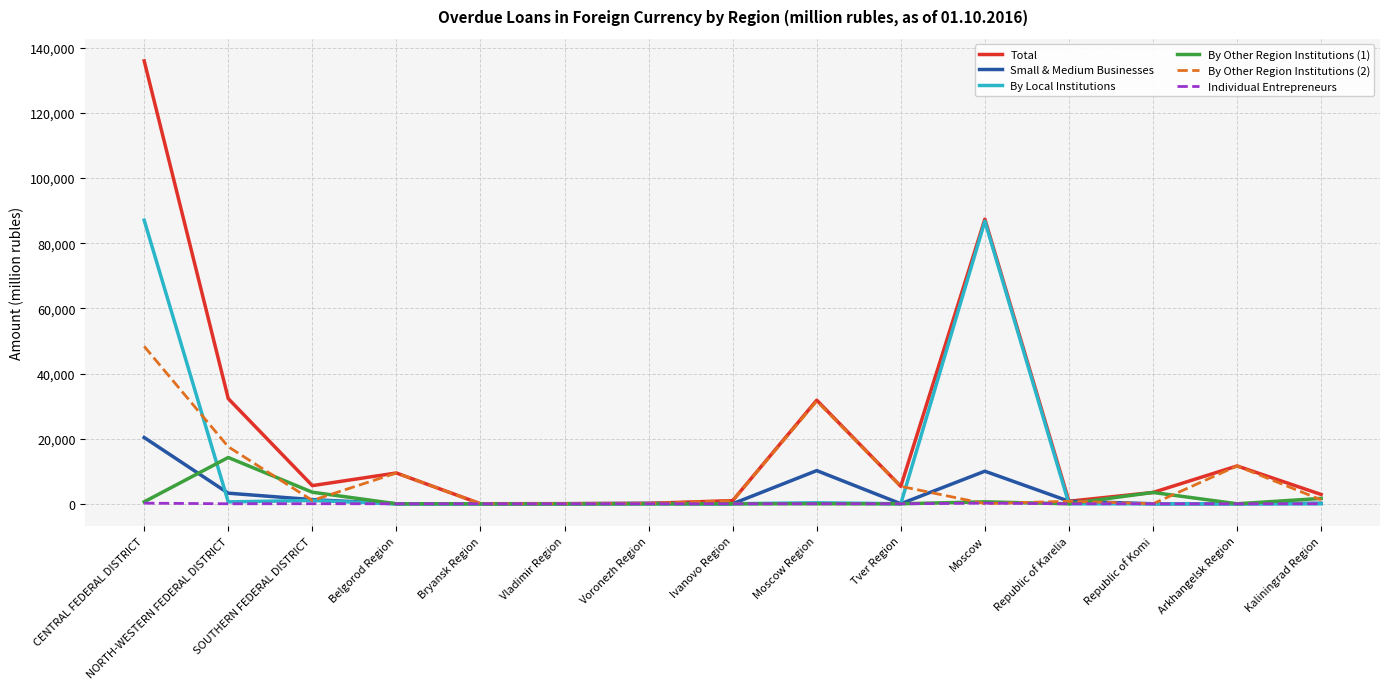

At which category is the sum across all series the highest?

CENTRAL FEDERAL DISTRICT